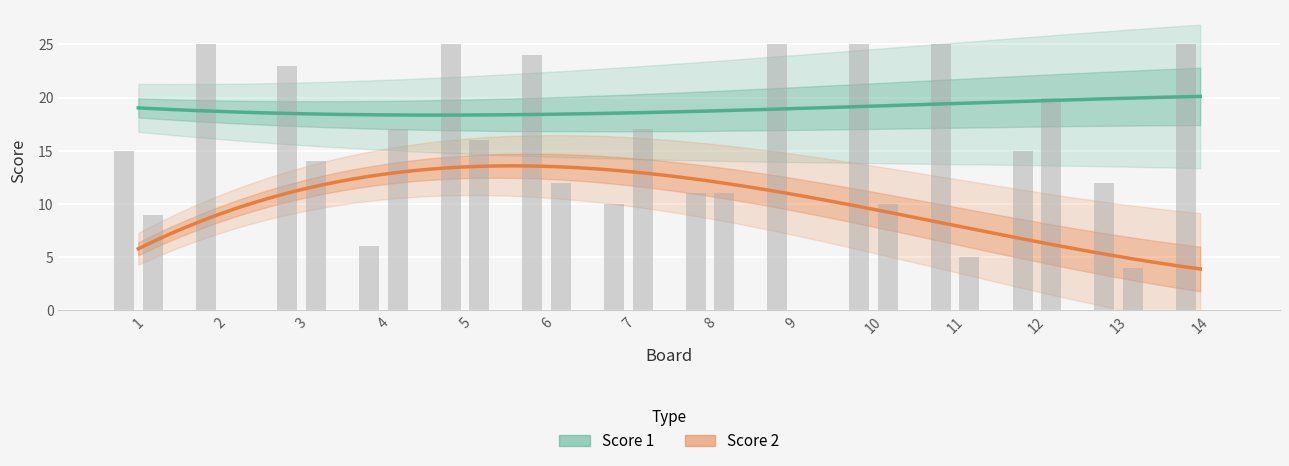

Reading left to right, what are all the values shown in this chart?

Score 1: 1=15	2=25	3=23	4=6	5=25	6=24	7=10	8=11	9=25	10=25	11=25	12=15	13=12	14=25
Score 2: 1=9	2=0	3=14	4=17	5=16	6=12	7=17	8=11	9=0	10=10	11=5	12=20	13=4	14=0